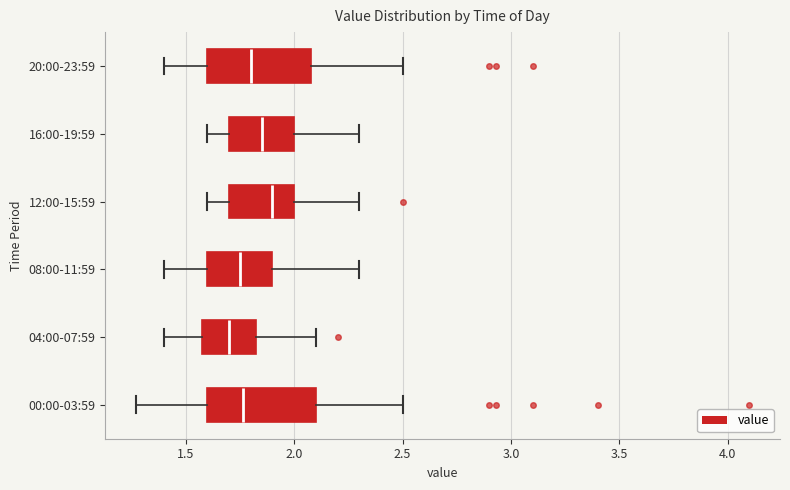

Reading bottom to top, transcribe this box plot: for each box, give where its median line is, the range the box spans, and where its two whiskers end, as read against the x-axis. The values are not printed on the chart, so give them approximately, as read against the axis.

00:00-03:59: median 1.75, box 1.60 to 2.10, whiskers 1.25 to 2.50
04:00-07:59: median 1.70, box 1.60 to 1.85, whiskers 1.40 to 2.10
08:00-11:59: median 1.75, box 1.60 to 1.90, whiskers 1.40 to 2.30
12:00-15:59: median 1.90, box 1.70 to 2.00, whiskers 1.60 to 2.30
16:00-19:59: median 1.85, box 1.70 to 2.00, whiskers 1.60 to 2.30
20:00-23:59: median 1.80, box 1.60 to 2.10, whiskers 1.40 to 2.50